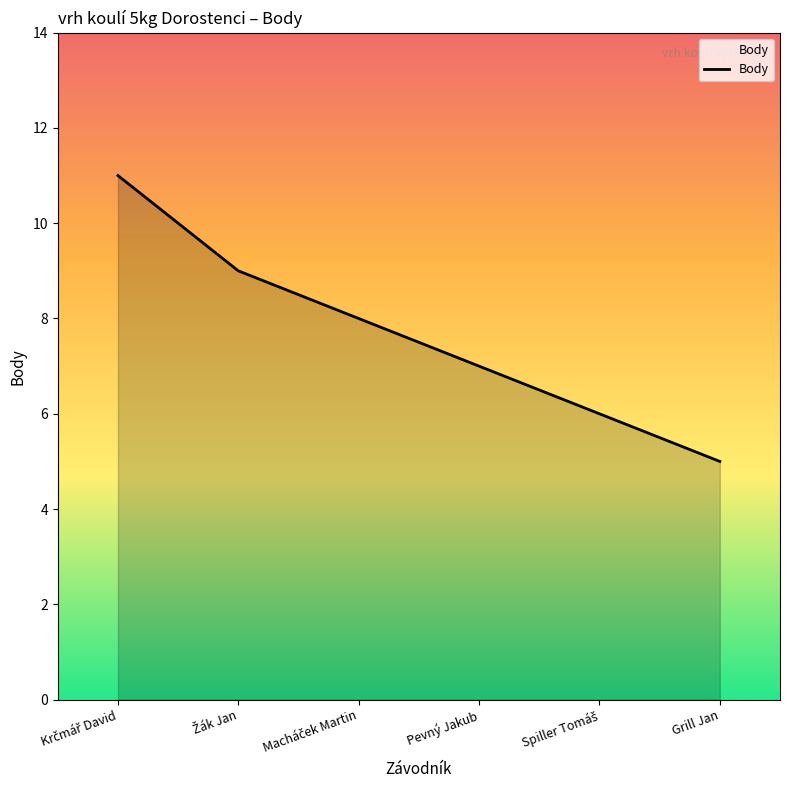

What is the minimum value shown in the chart?

5